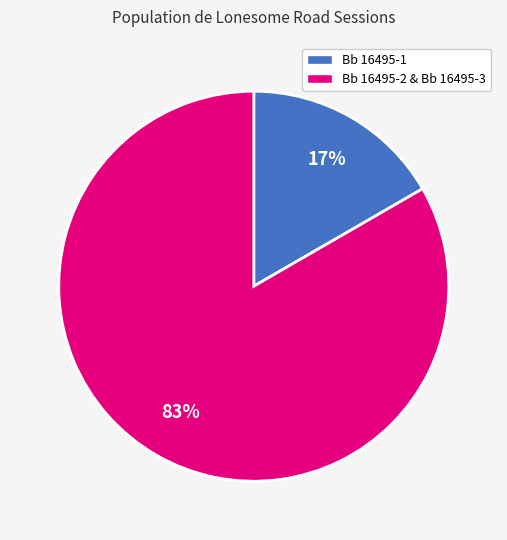

Between Bb 16495-1 and Bb 16495-2 & Bb 16495-3, which is larger?

Bb 16495-2 & Bb 16495-3